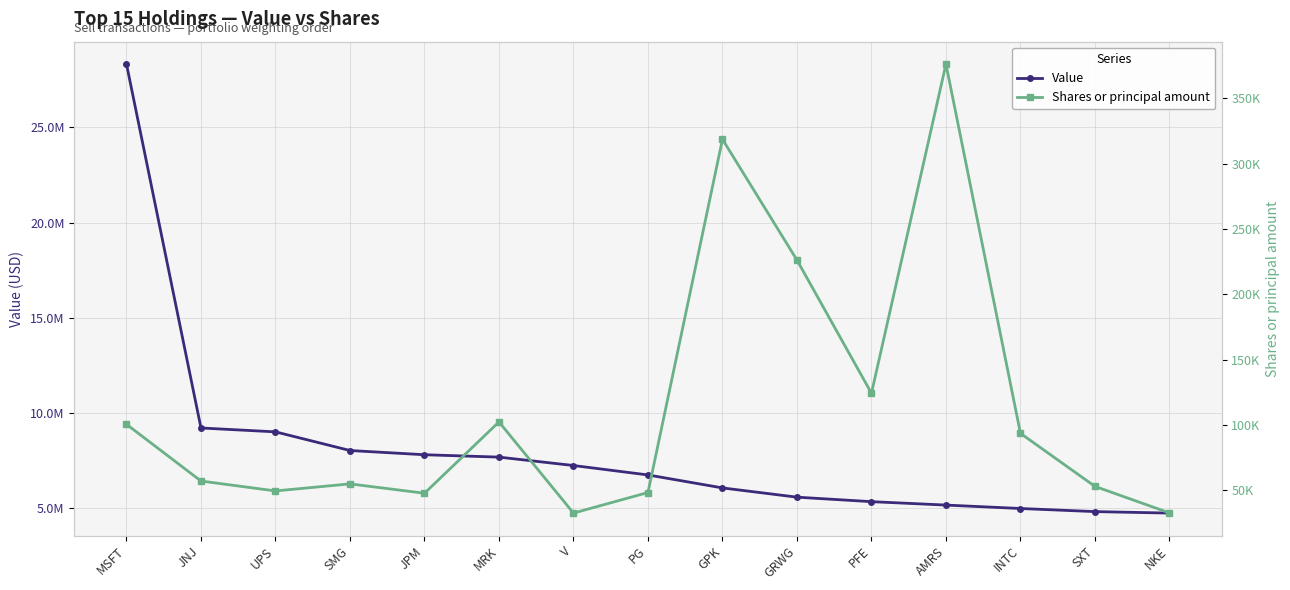

What is the total value across all series at INTC?

5077540